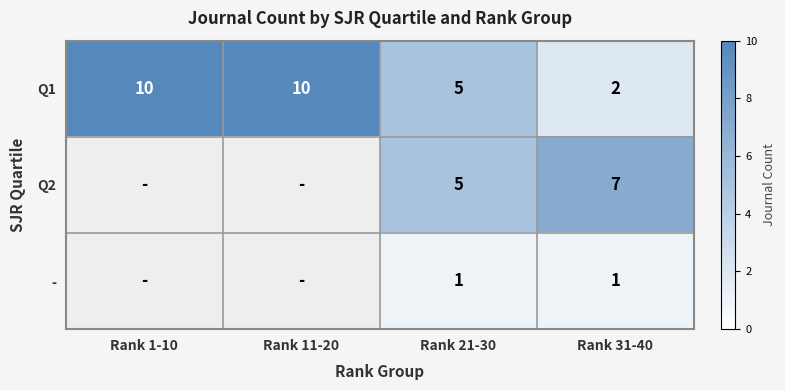

What is the total value across all series at Rank 31-40?

10